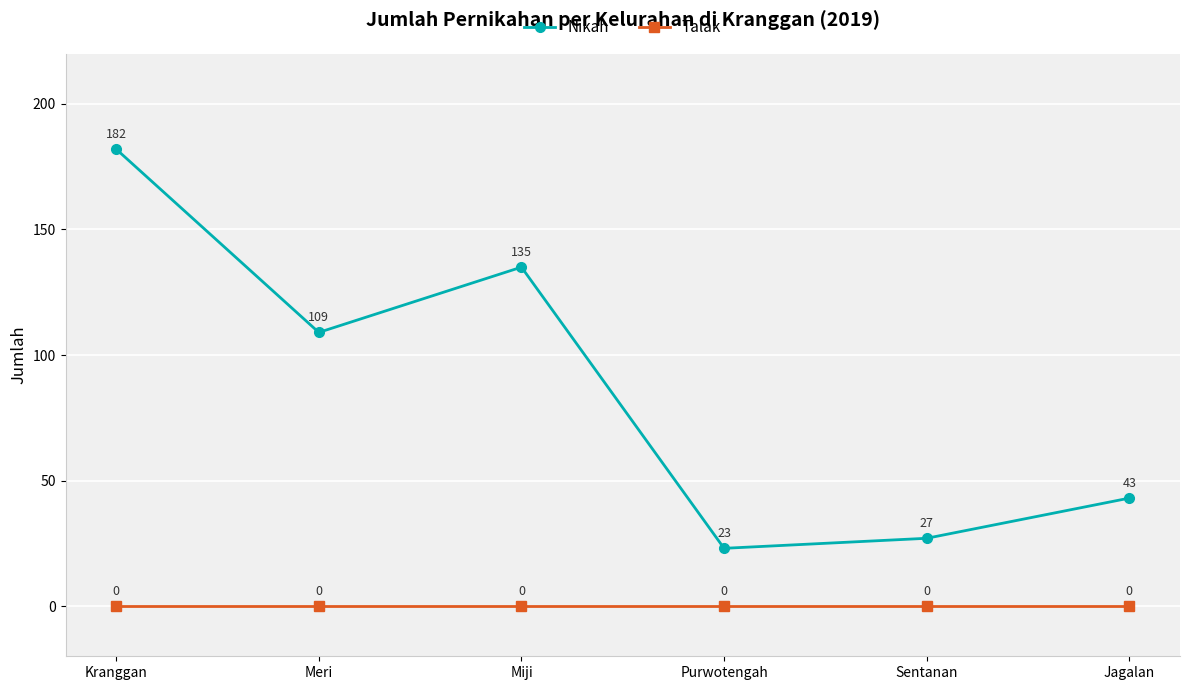

The Talak series shows 0 at Meri. True or false?

True